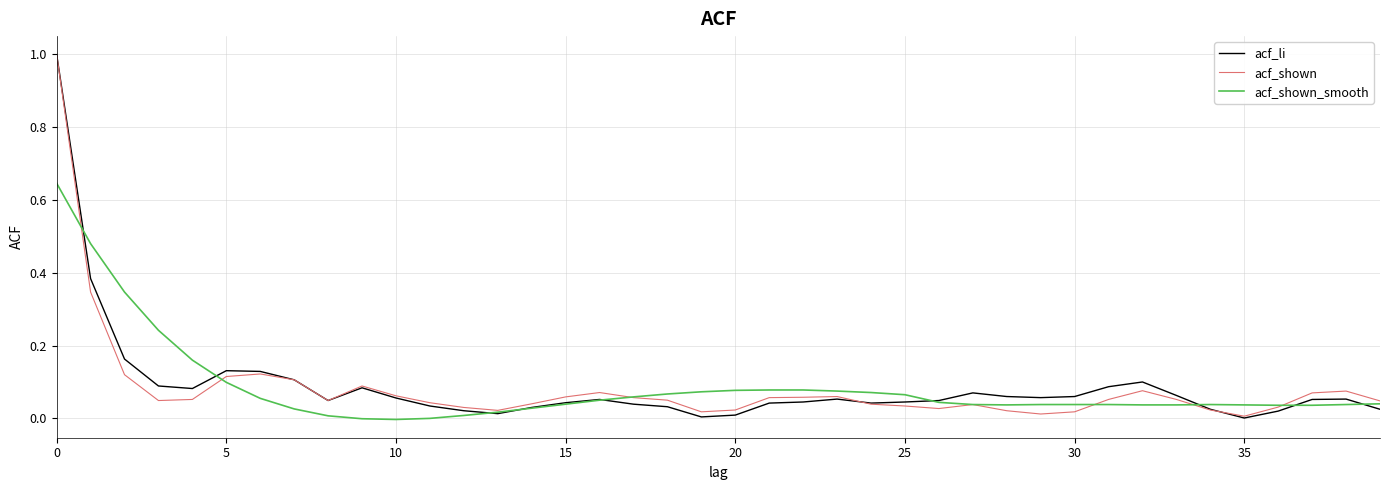

What is the maximum value for acf_shown?

1.0